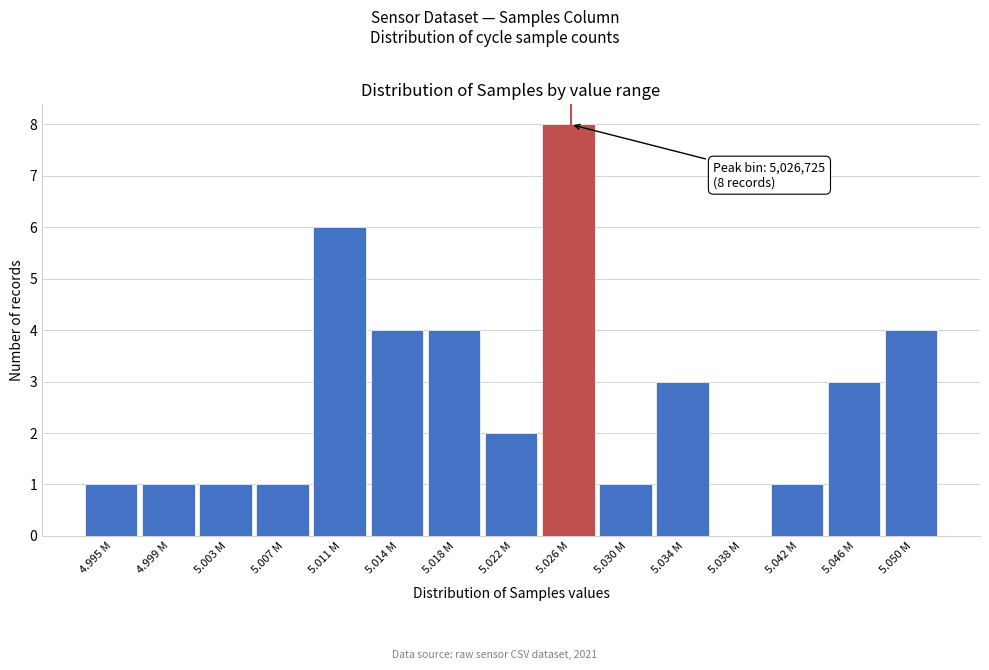

Reading right to left, list all the values displayed in this chart.

5.050 M=4	5.046 M=3	5.042 M=1	5.038 M=0	5.034 M=3	5.030 M=1	5.026 M=8	5.022 M=2	5.018 M=4	5.014 M=4	5.011 M=6	5.007 M=1	5.003 M=1	4.999 M=1	4.995 M=1